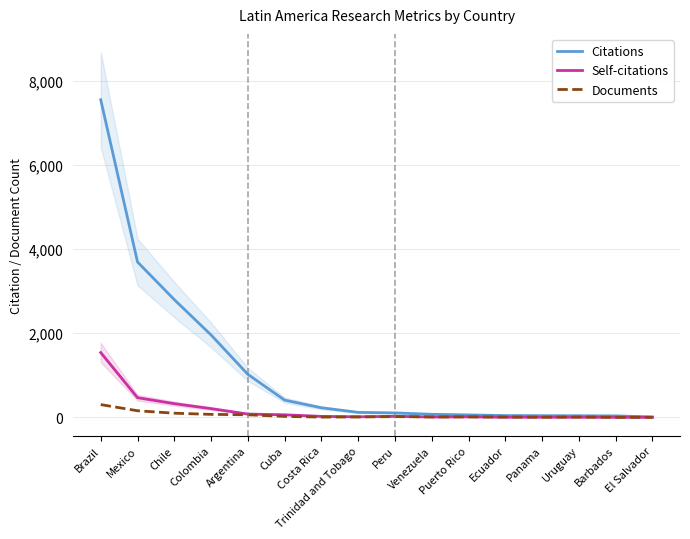

What is the difference between the highest and lowest values at Peru?

89